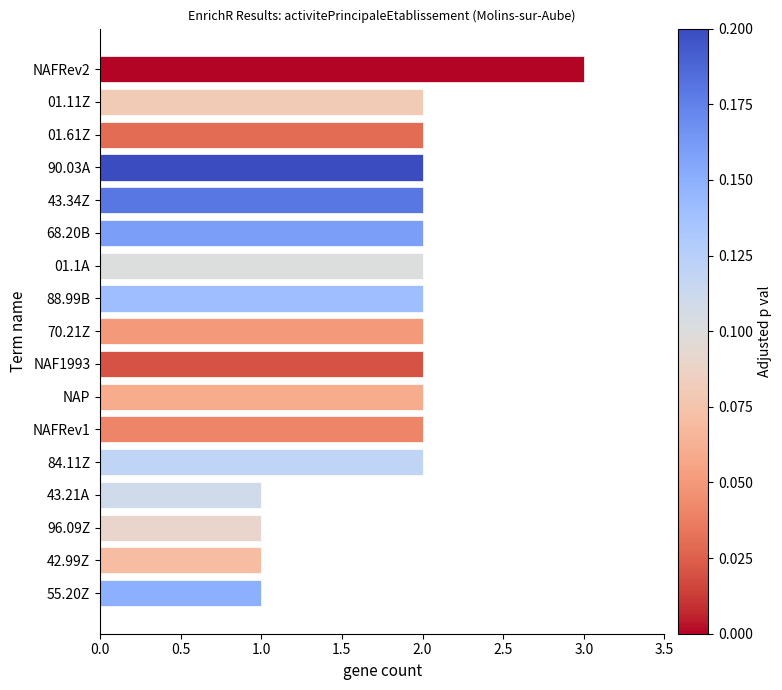

What is the sum of the values at NAP and NAF1993?

4